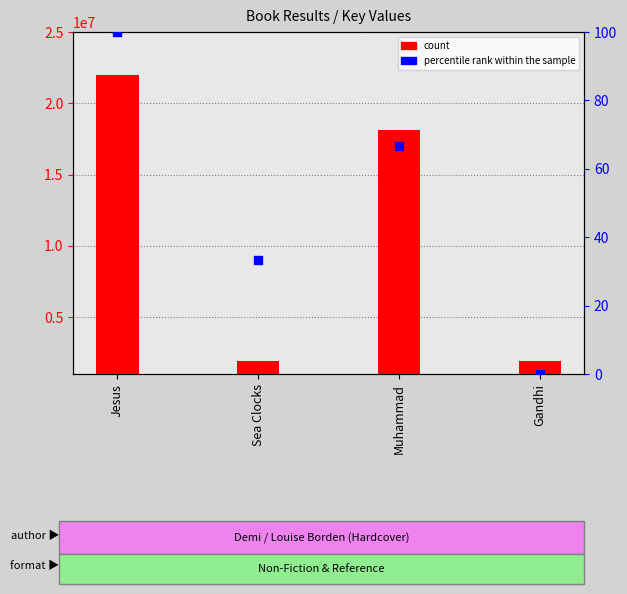

What is the total value across all series at Jesus?

21977459.0